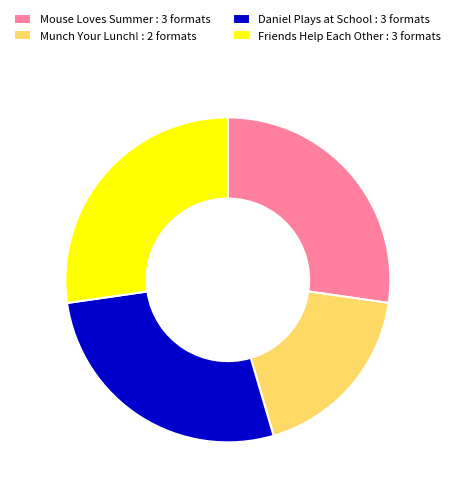

Which slice is the smallest?

Munch Your Lunch! : 2 formats